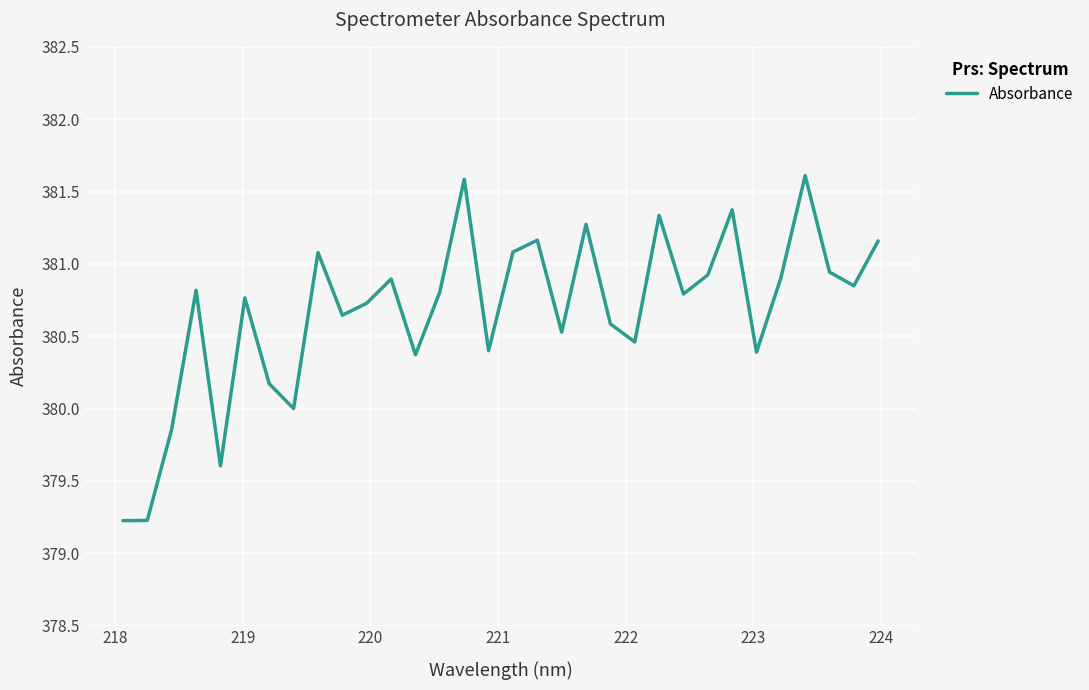

What is the difference between the maximum and minimum values?

2.4